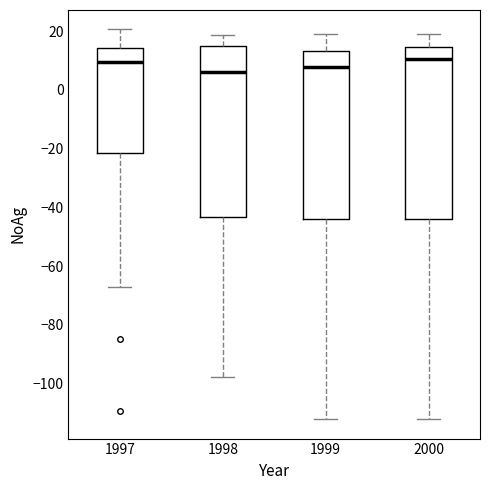

Reading left to right, read every box against the y-axis: the position of its median line, the range the box covers, and the ends of its whiskers. The values are not printed on the chart, so give them approximately, as read against the axis.

1997: median 10, box -22 to 14, whiskers -68 to 20
1998: median 6, box -44 to 16, whiskers -98 to 18
1999: median 8, box -44 to 14, whiskers -112 to 20
2000: median 10, box -44 to 14, whiskers -112 to 20